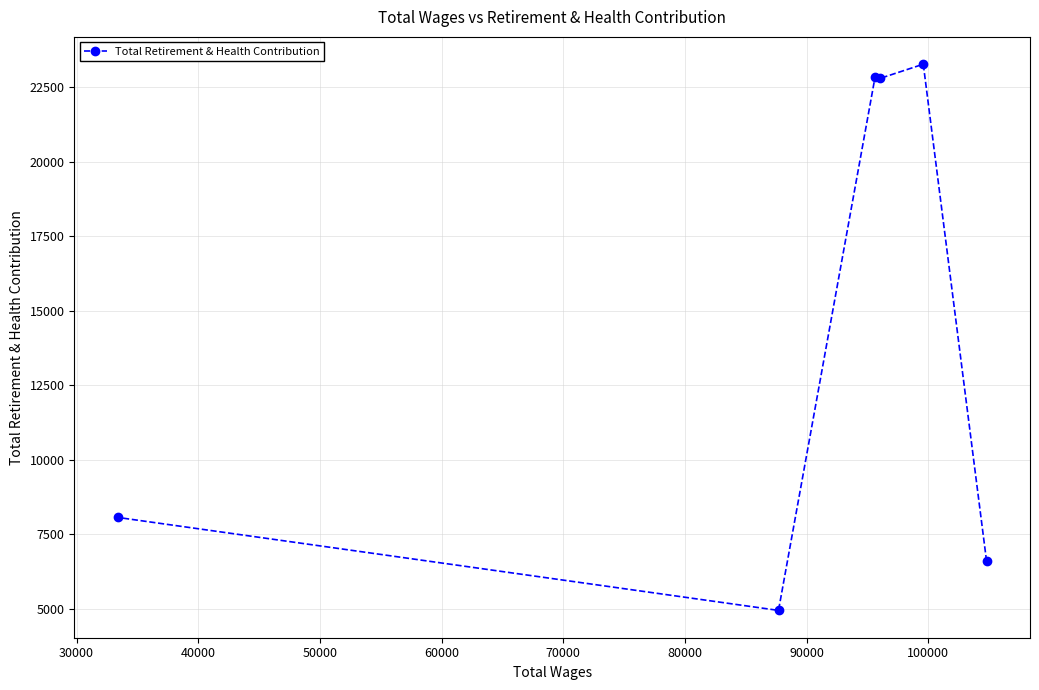

How many points are lower than both their immediate neighbors (excluding endpoints)?

2